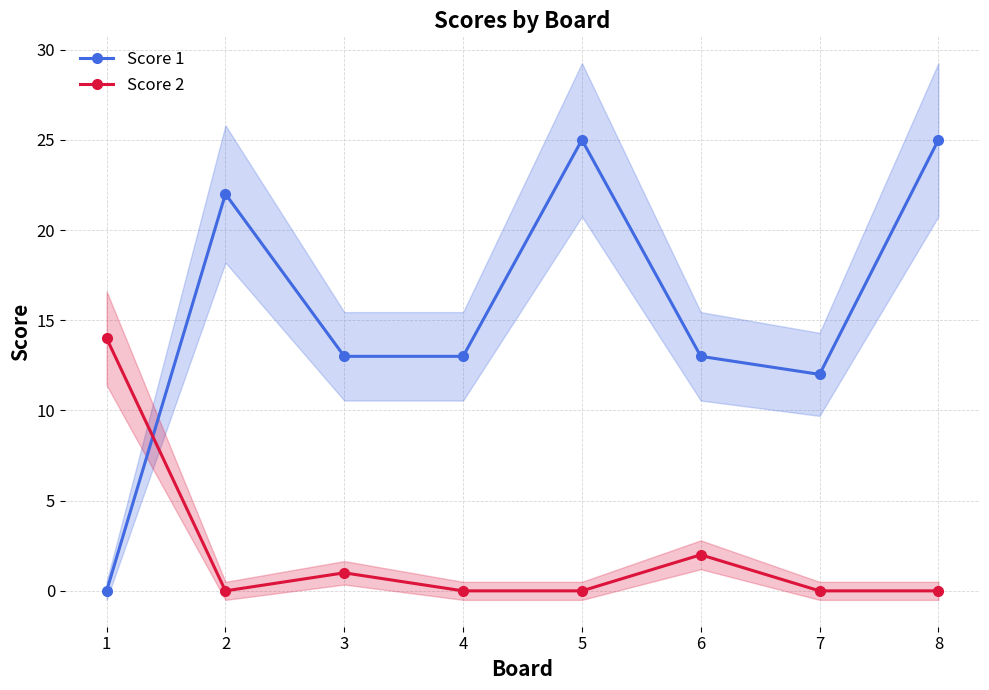

Where does the Score 1 series first go above 13?

2